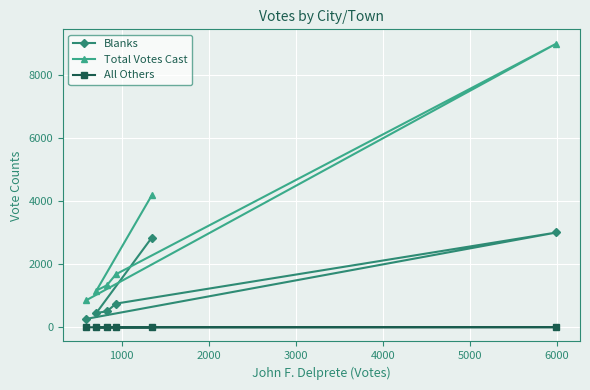

What are all the series names shown in the legend?

Blanks, Total Votes Cast, All Others